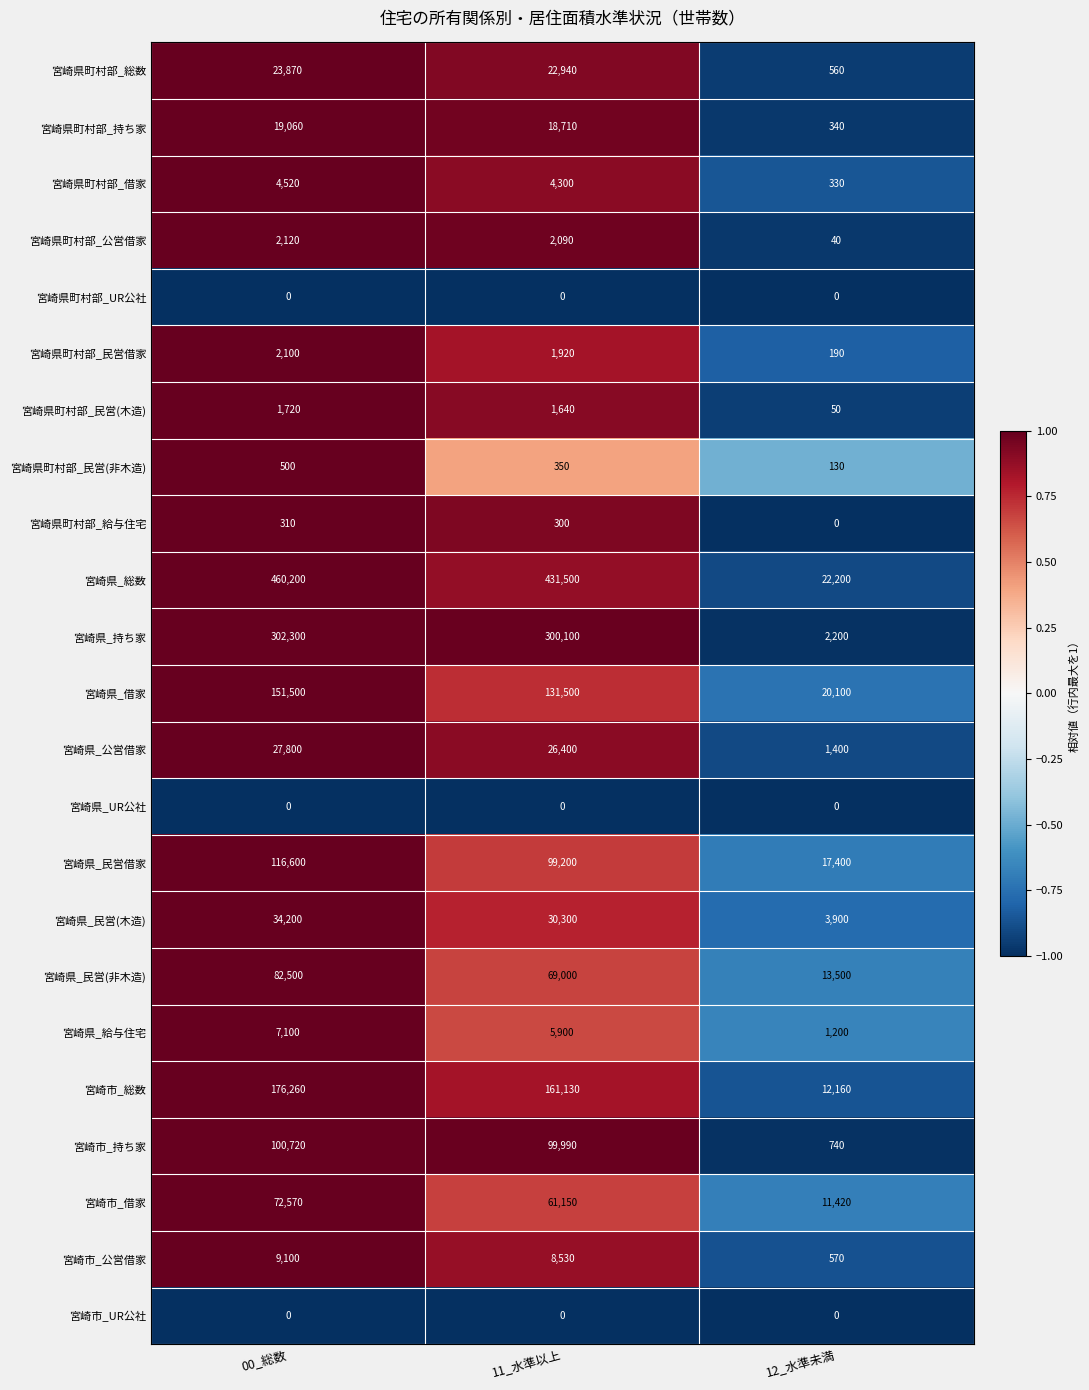

What is the highest value of the 宮崎県町村部_民営(木造) series?

1720